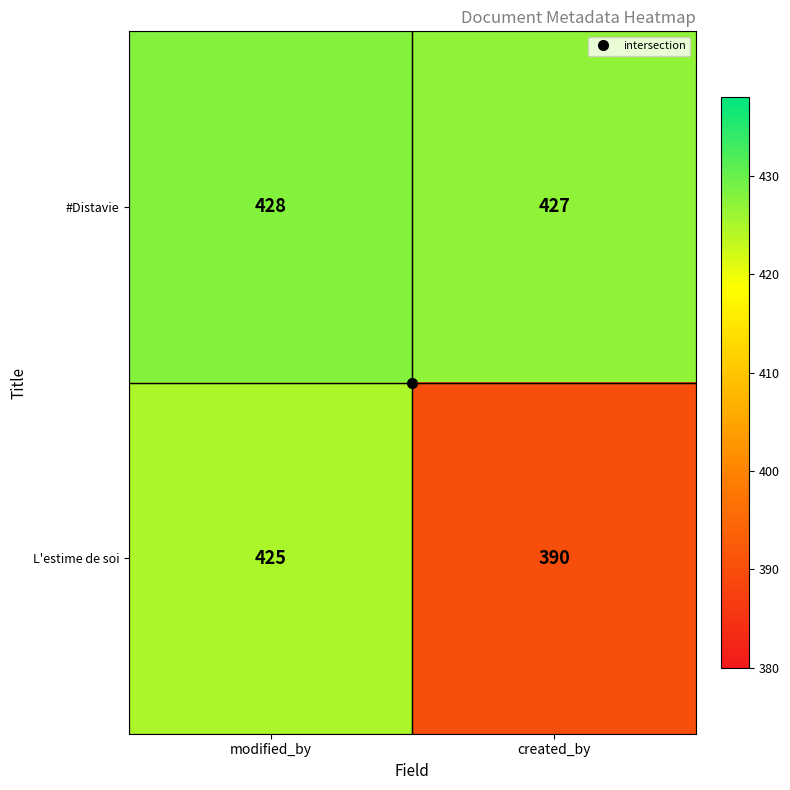

What is the average value of the #Distavie series?

428